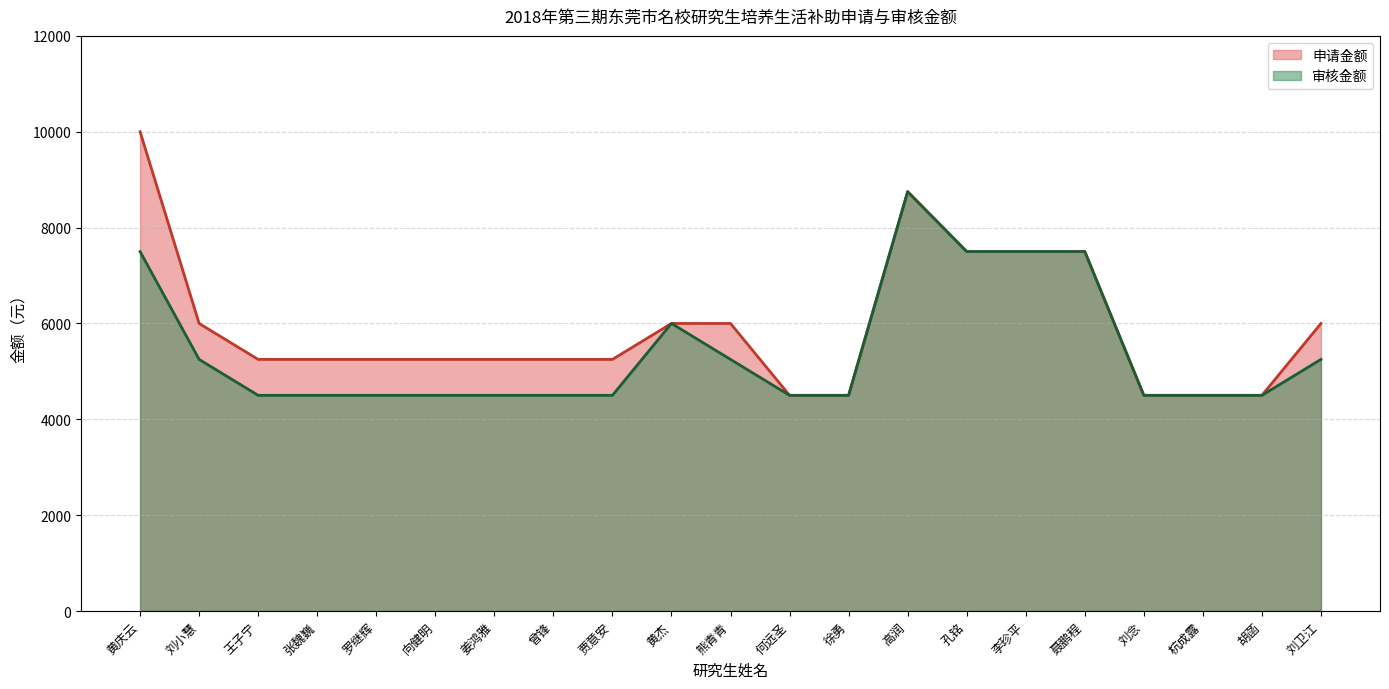

Reading right to left, transcribe all the data shown in this chart.

申请金额: 6000	4500	4500	4500	7500	7500	7500	8750	4500	4500	6000	6000	5250	5250	5250	5250	5250	5250	5250	6000	10000
审核金额: 5250	4500	4500	4500	7500	7500	7500	8750	4500	4500	5250	6000	4500	4500	4500	4500	4500	4500	4500	5250	7500